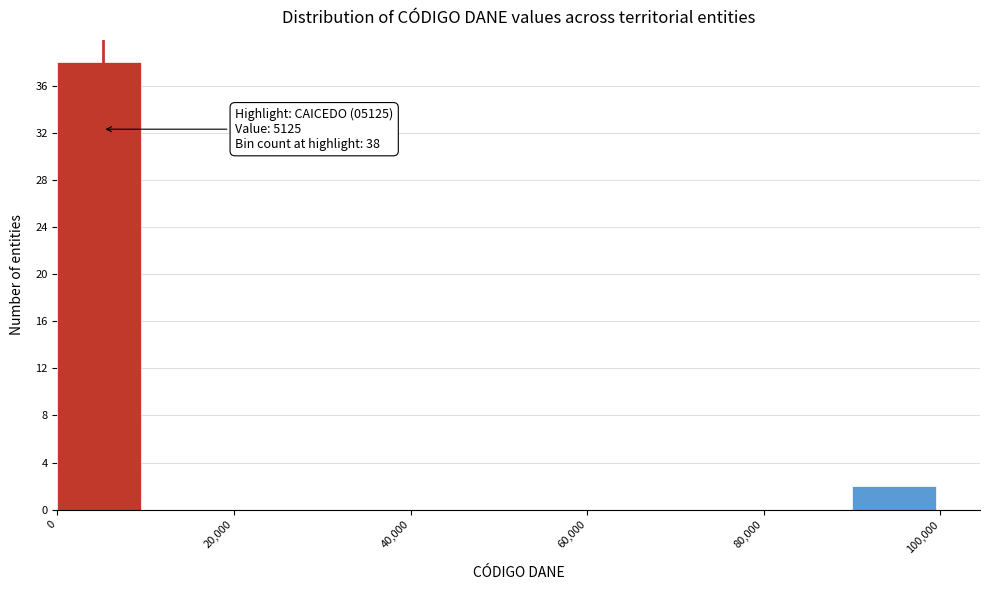

Over which range of the x-axis is the bar tallest?

0 to 10000